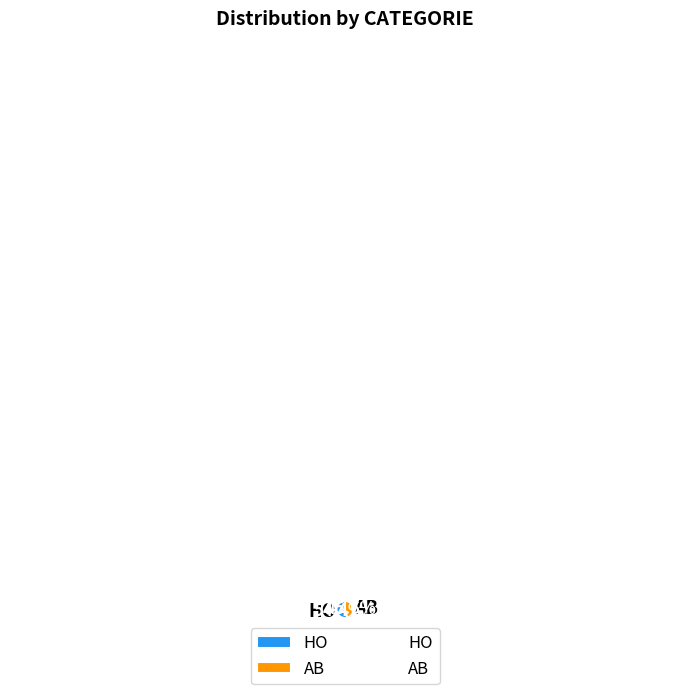

Which slice represents more than half of the pie?

HO